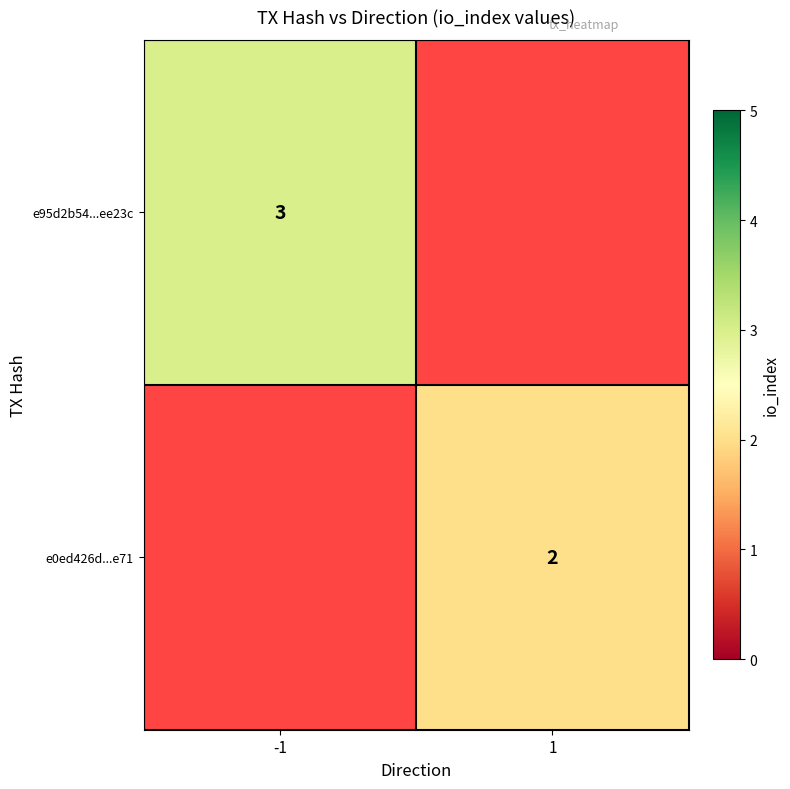

Is it true that e95d2b54...ee23c equals 2 at -1?

False